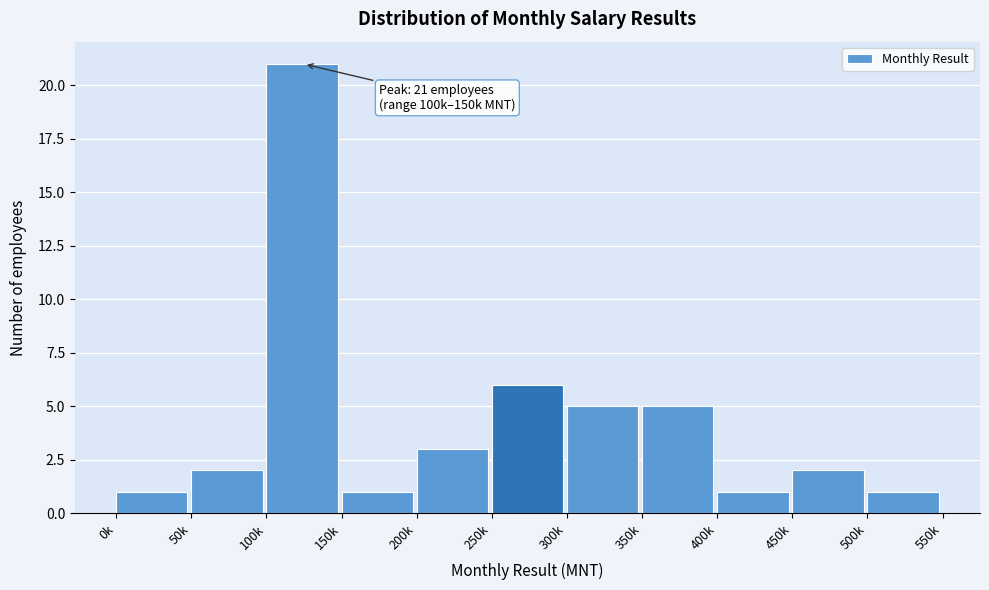

Reading left to right, list all the values displayed in this chart.

1	2	21	1	3	6	5	5	1	2	1